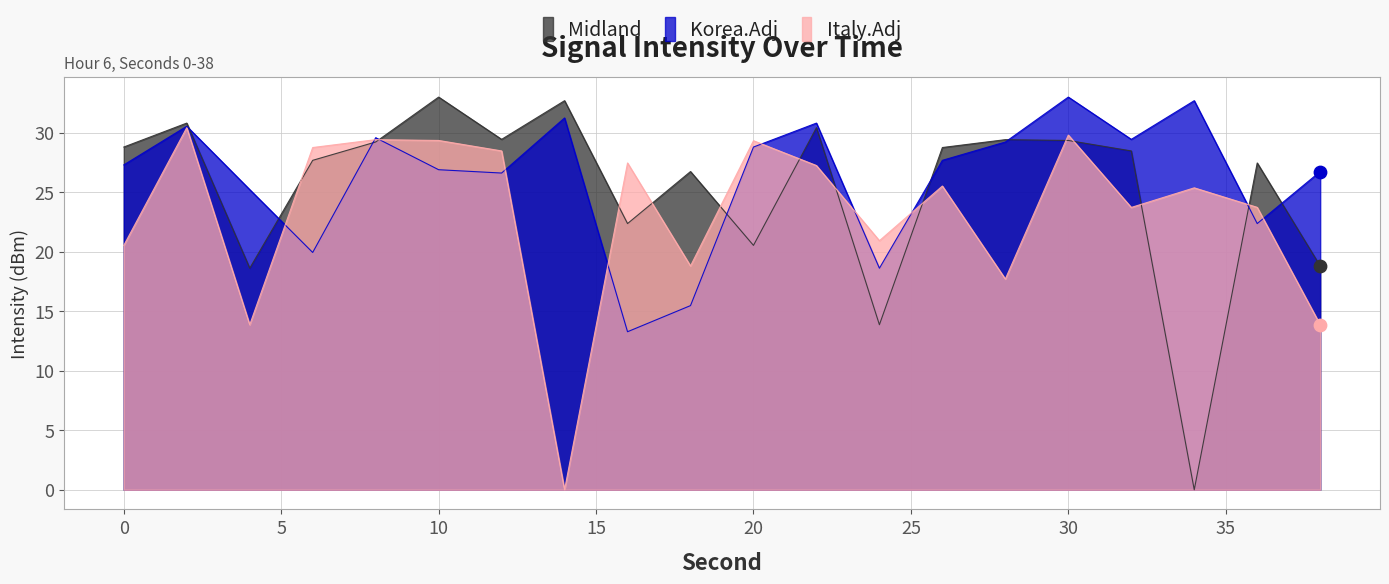

What are all the series names shown in the legend?

Midland, Korea.Adj, Italy.Adj